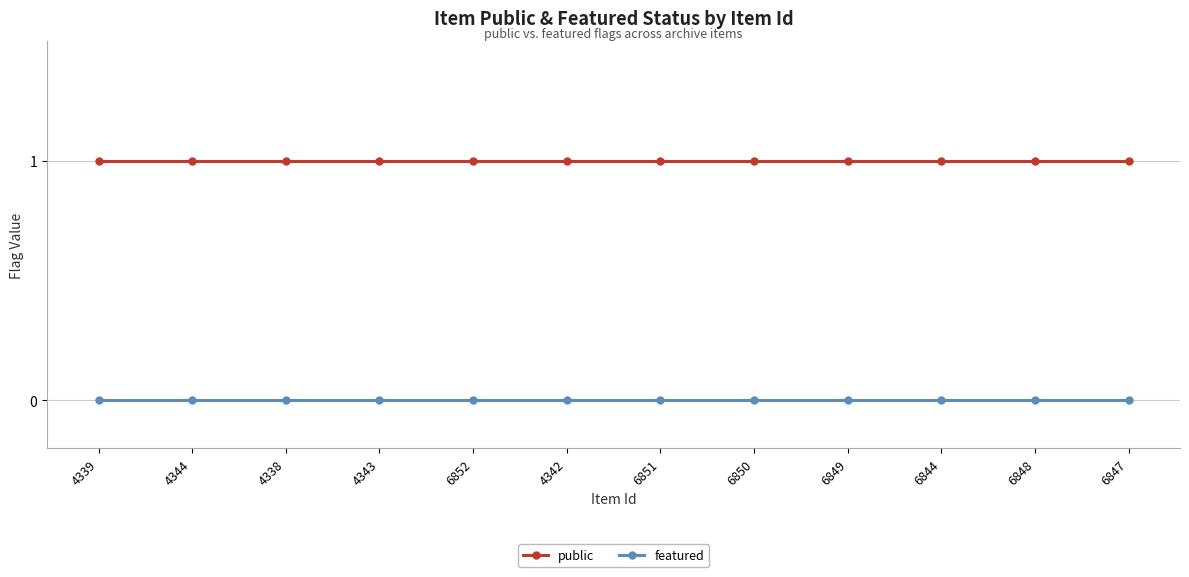

The featured series shows 0 at 6848. True or false?

True